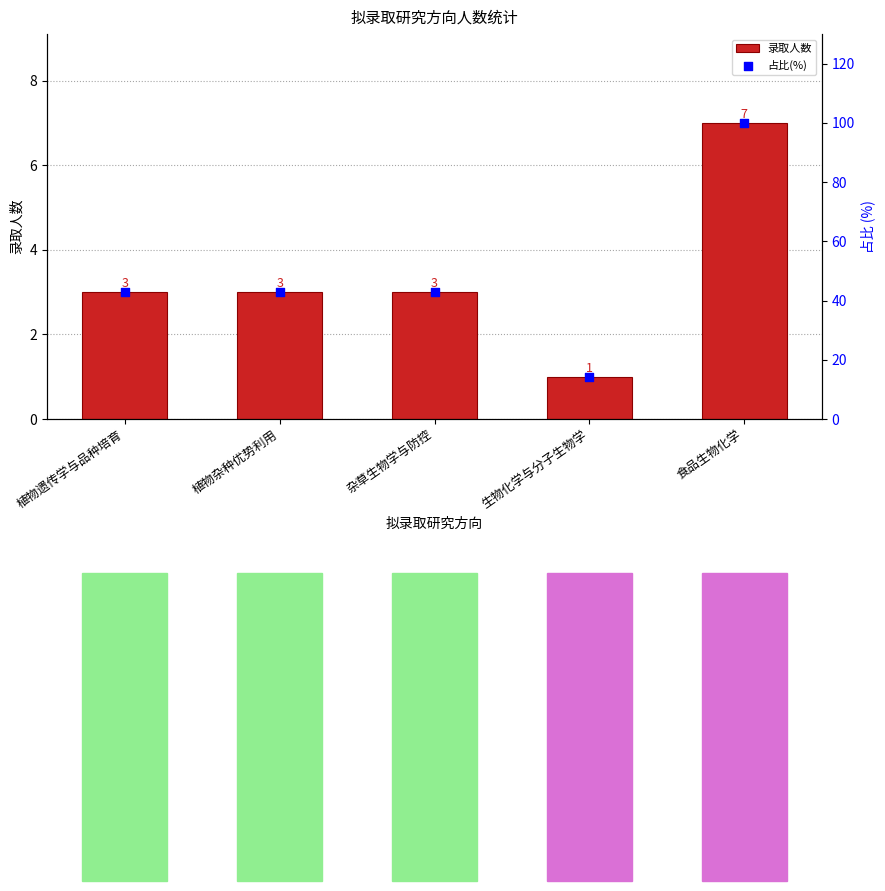

Which series has the largest total across all categories?

占比(%)